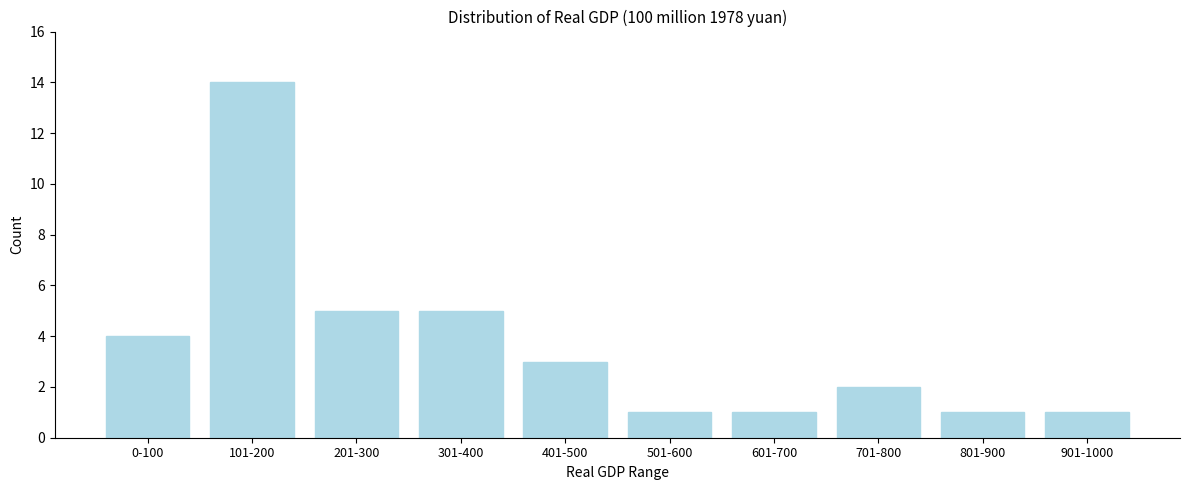

Reading left to right, list all the values displayed in this chart.

4	14	5	5	3	1	1	2	1	1